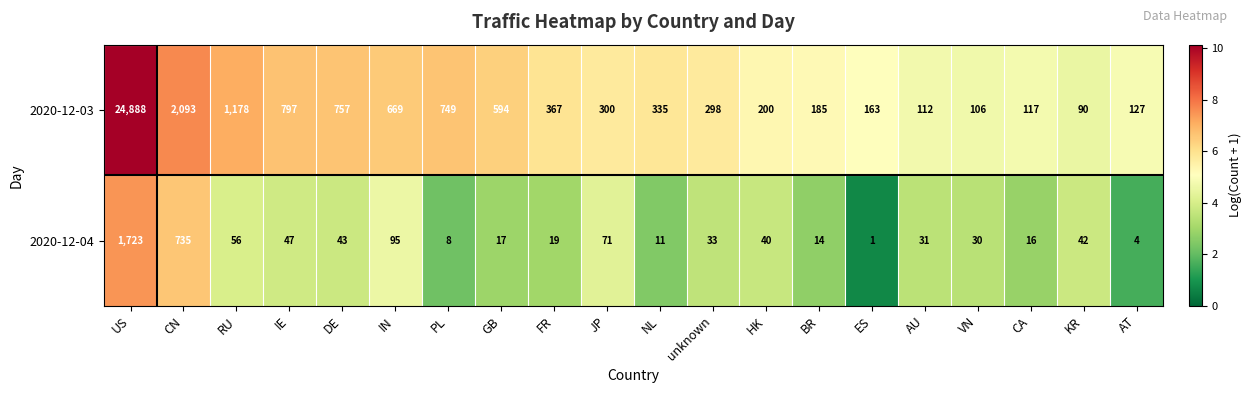

What is the total value across all series at unknown?

331